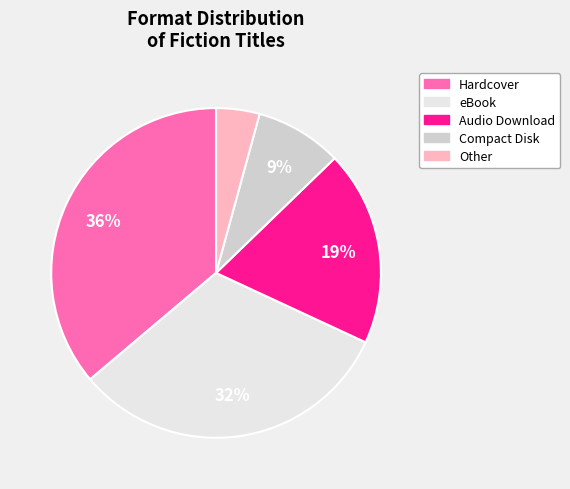

To the nearest percent, what portion does Hardcover represent?

36%